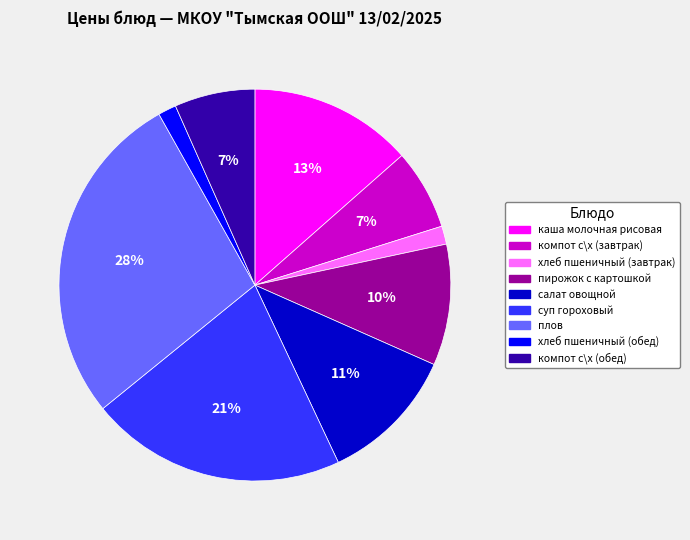

The пирожок с картошкой slice represents 10% of the pie. True or false?

True